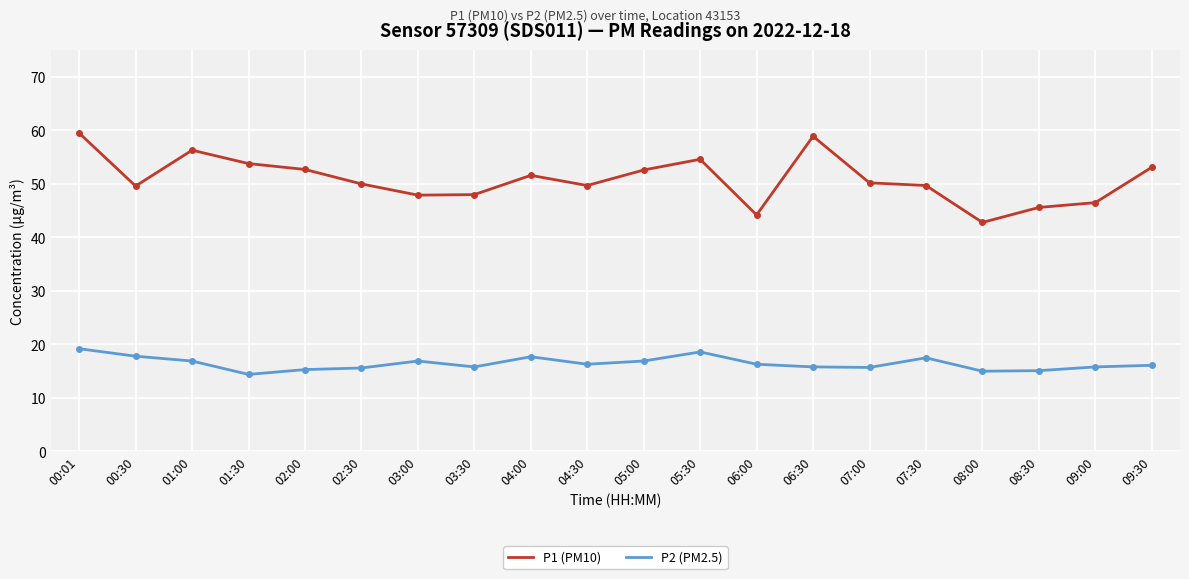

At which category is the sum across all series the highest?

00:01